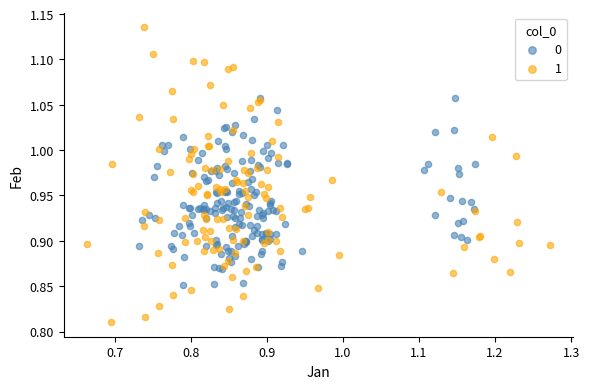

What are all the series names shown in the legend?

0, 1